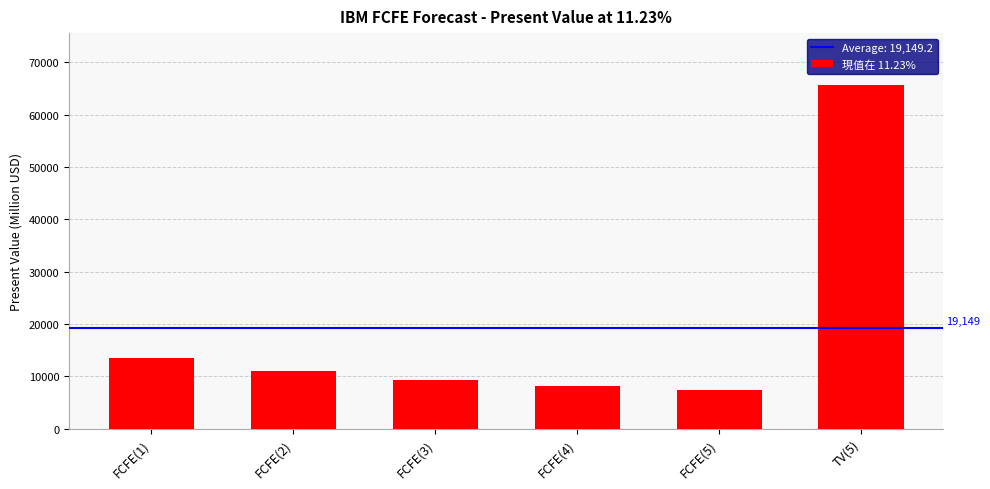

The value at TV(5) is 65720. True or false?

True